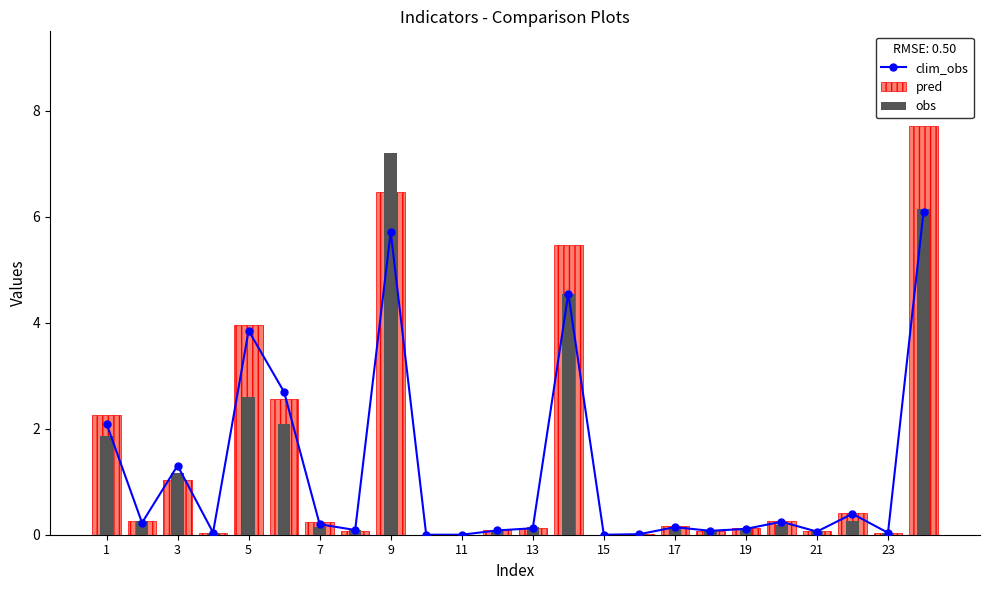

What is the maximum value shown in the chart?

7.7